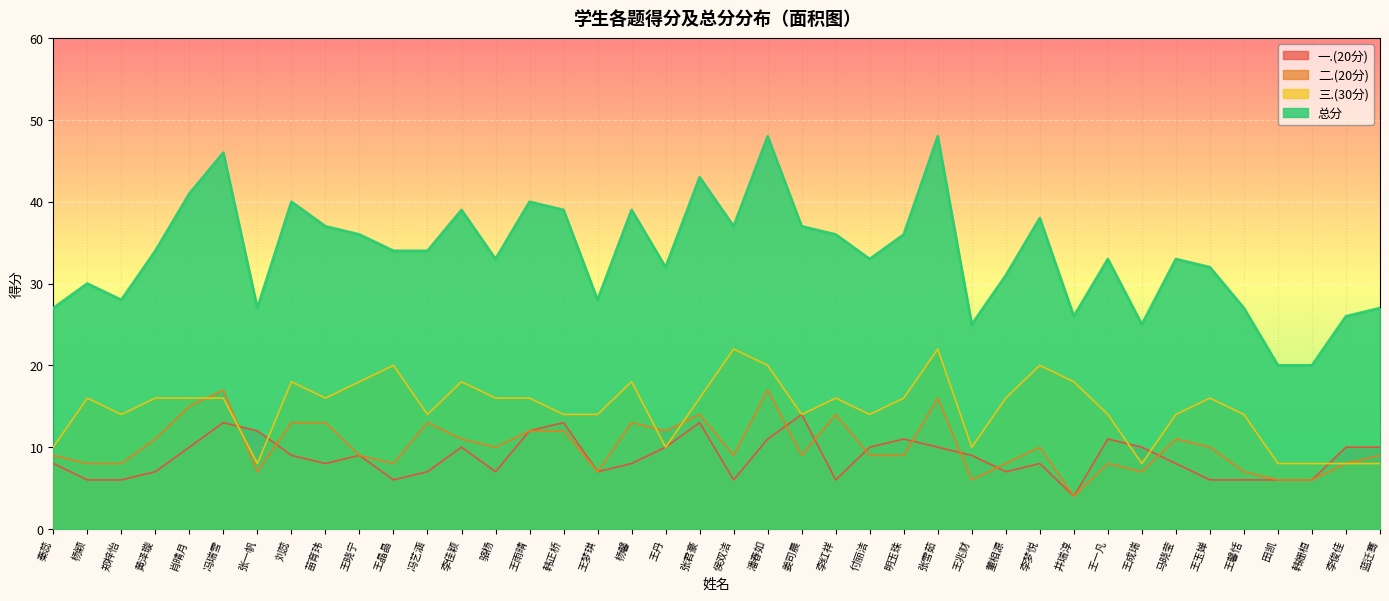

List the series in order of their peak value, lowest first.

一.(20分), 二.(20分), 三.(30分), 总分